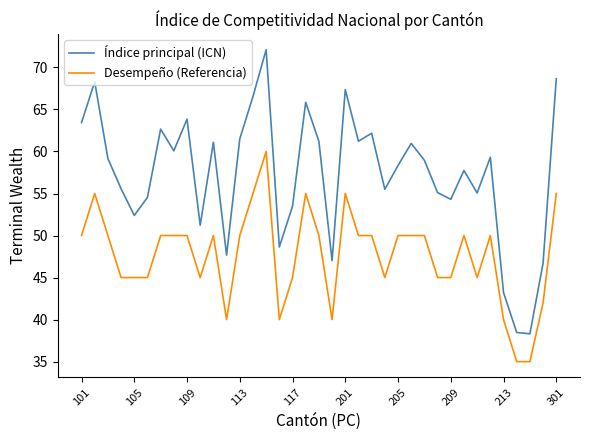

What is the highest value of the Índice principal (ICN) series?

72.1